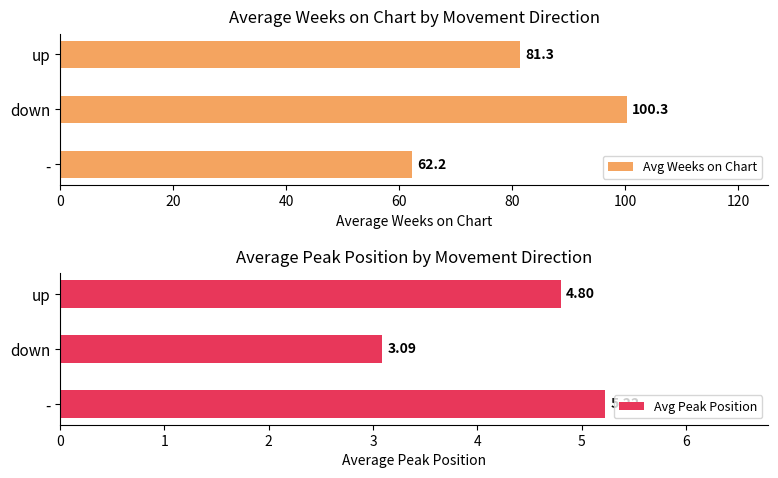

How many data points in Avg Peak Position are above 4?

2